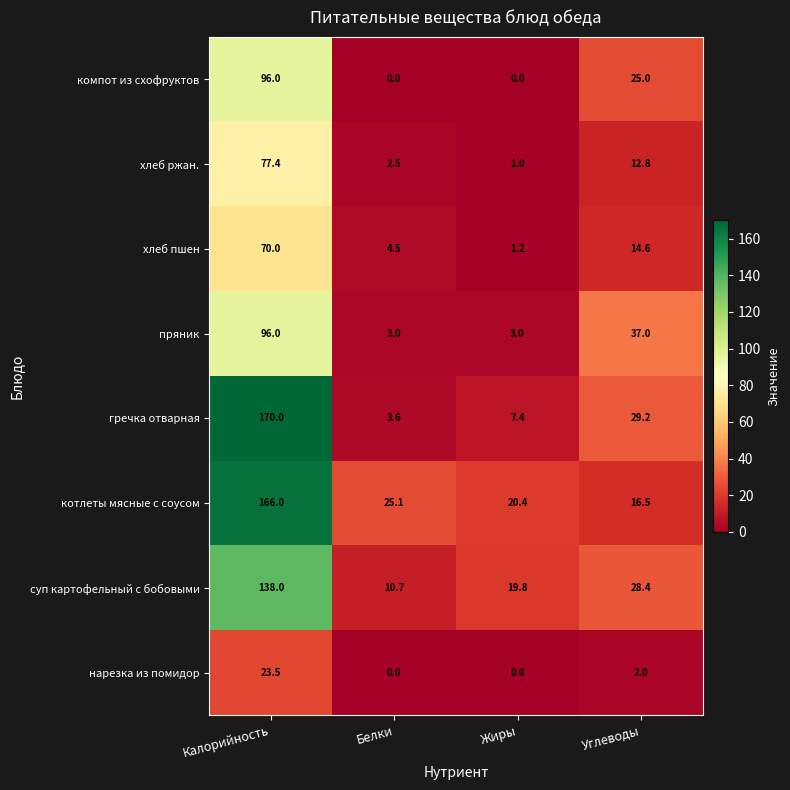

Which series has the widest spread of values?

гречка отварная